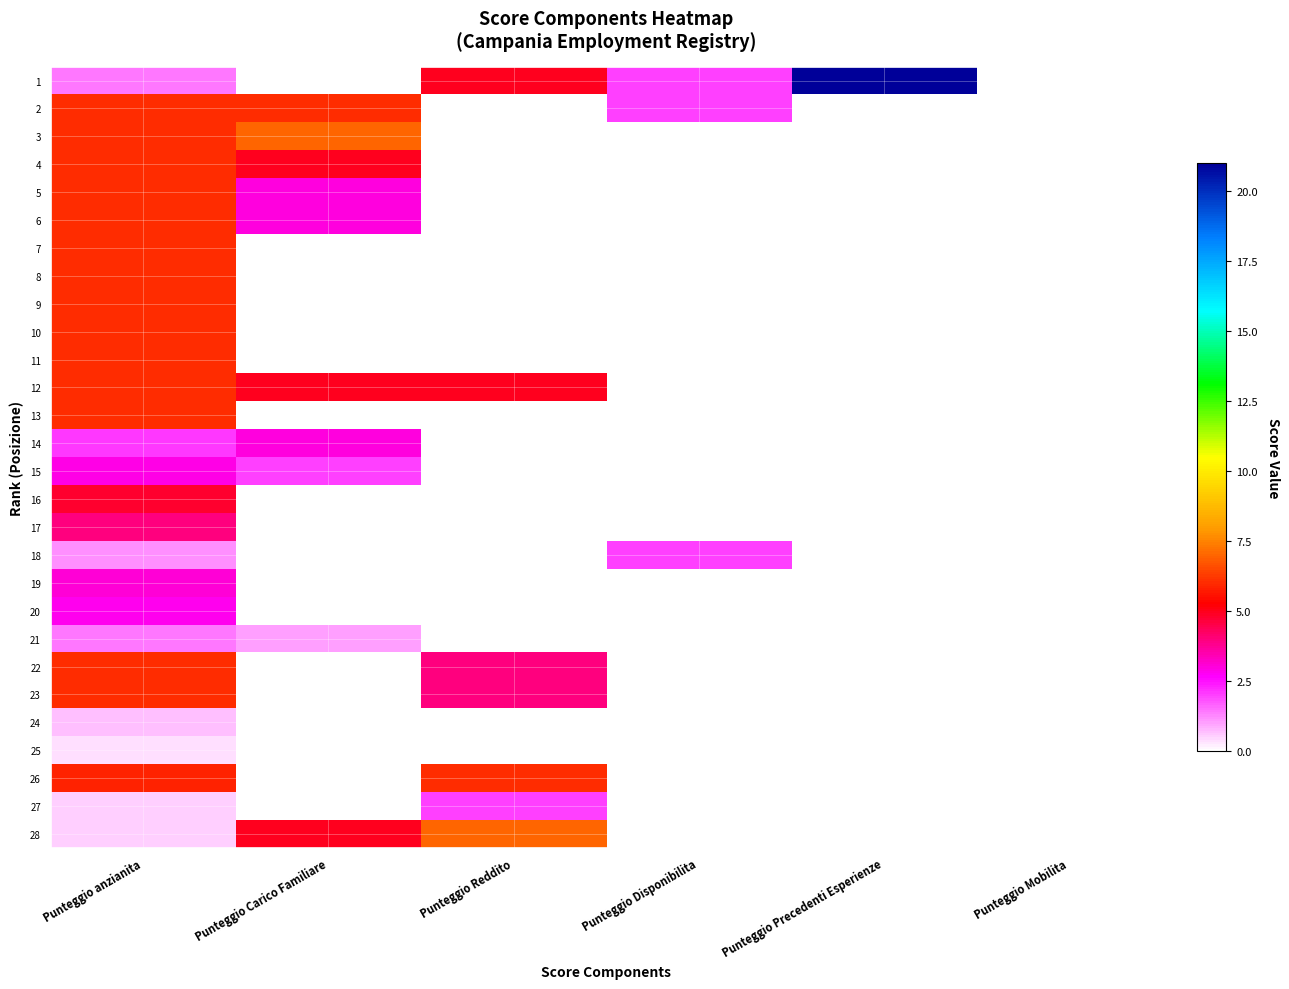

Which series has the largest range (max minus min)?

1